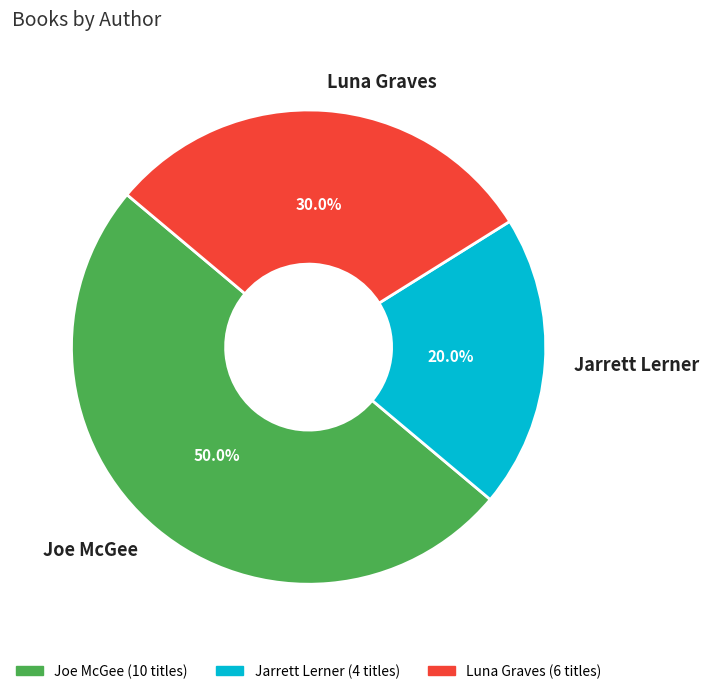

Count the number of slices in the pie.

3